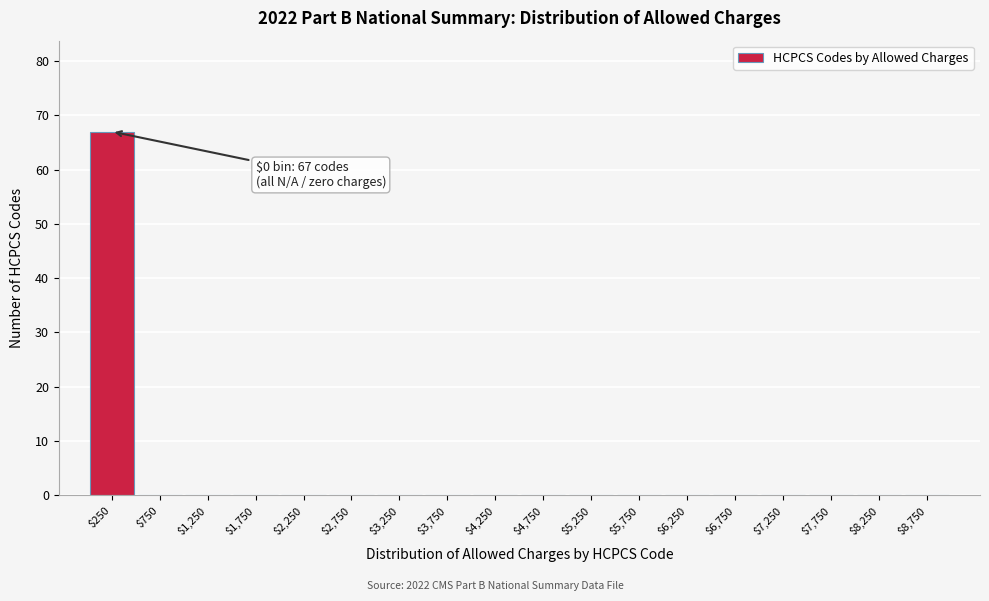

The chart shows a value of -45 at $4,250. True or false?

False